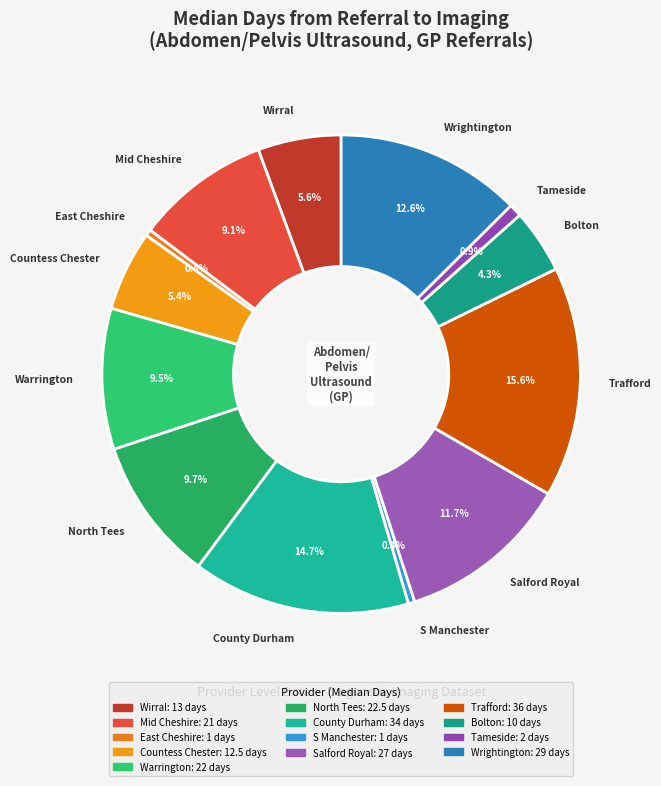

To the nearest percent, what is the difference between the largest and smallest slice percentages?

15%